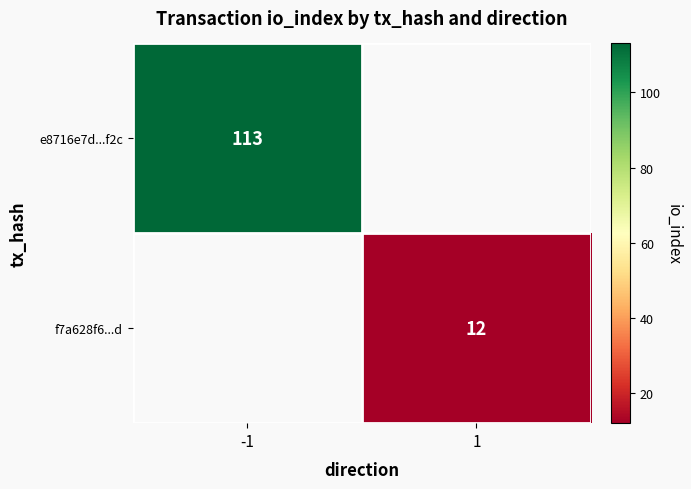

True or false: e8716e7d...f2c has a value of 151 at -1.

False